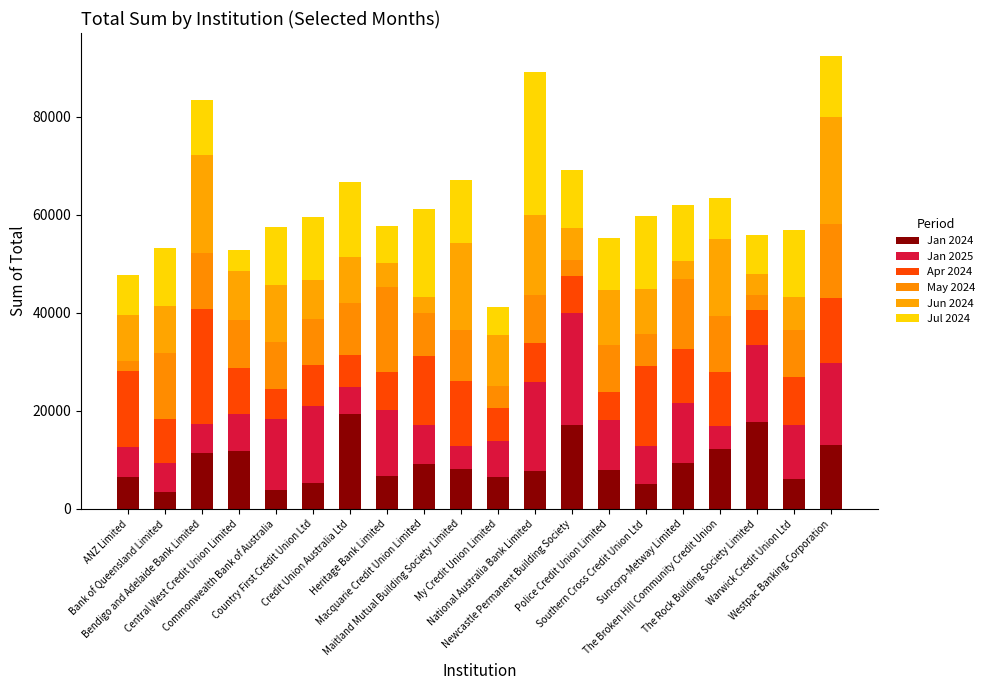

How many data points in Jan 2024 are less than 8057?

10